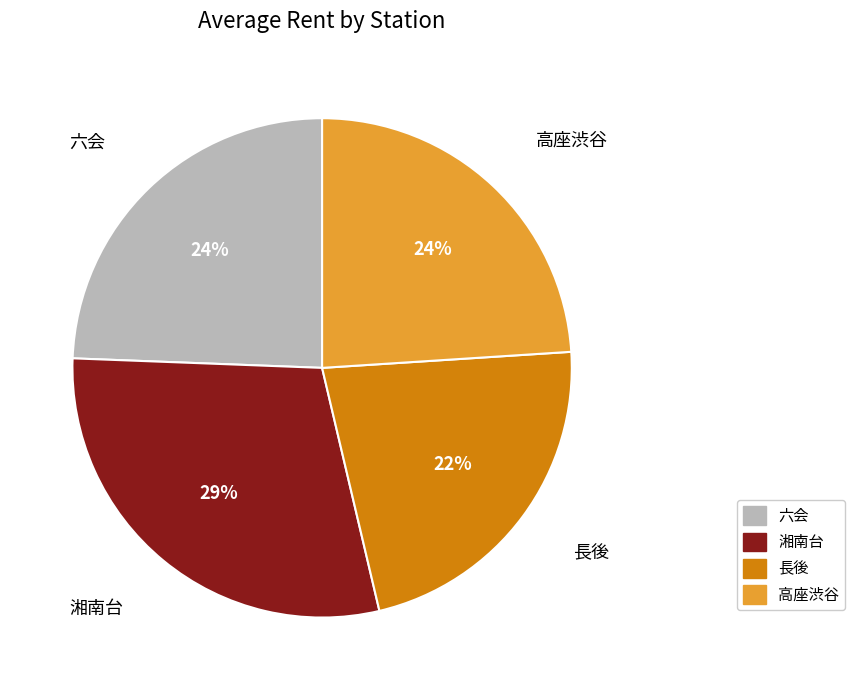

Does 高座渋谷 represent more than half of the total?

No